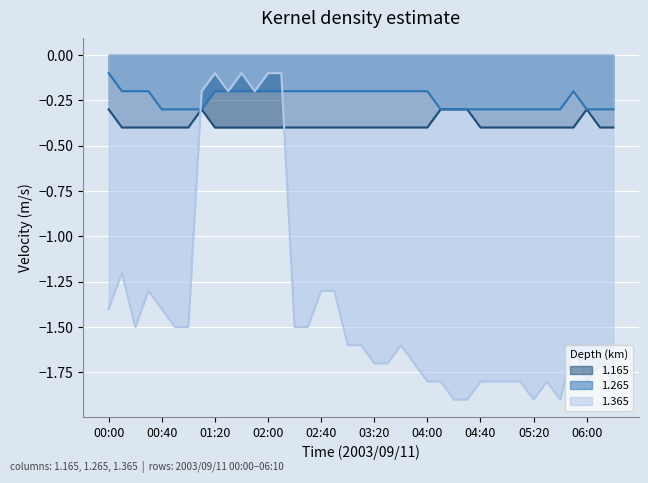

True or false: 1.165 and 1.265 intersect in this chart.

False